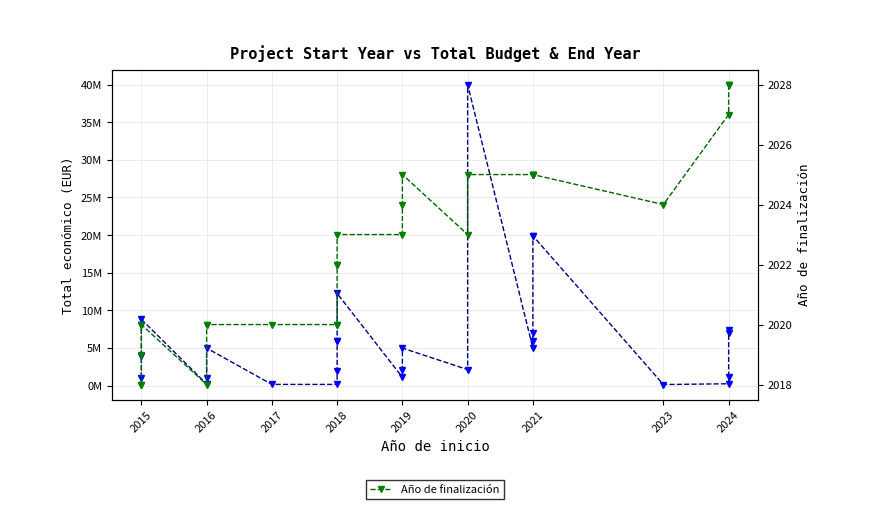

True or false: Año de finalización and Total económico (EUR) intersect in this chart.

False